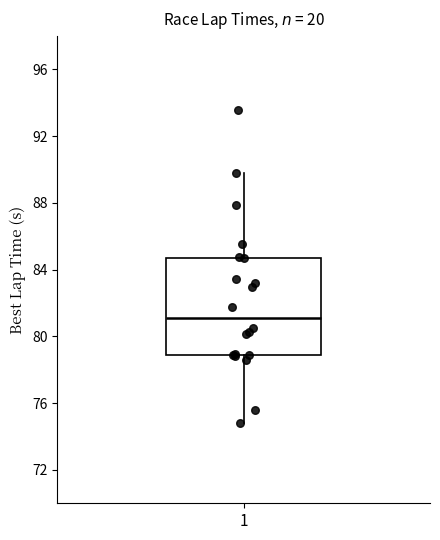

Read this box plot against the y-axis: the position of the median line, the range covered by the box, and the ends of both whiskers. The values are not printed on the chart, so give them approximately, as read against the axis.

median 81.0, box 79.0 to 84.5, whiskers 75.0 to 90.0